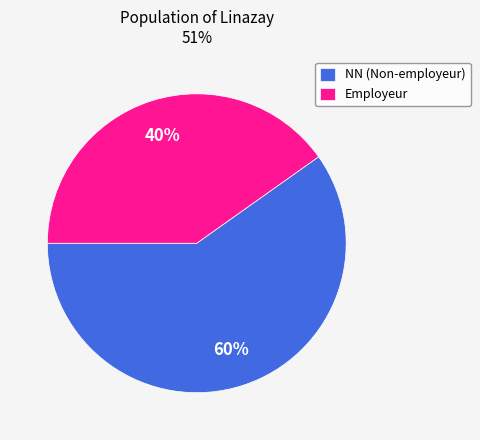

The NN (Non-employeur) slice represents 60% of the pie. True or false?

True